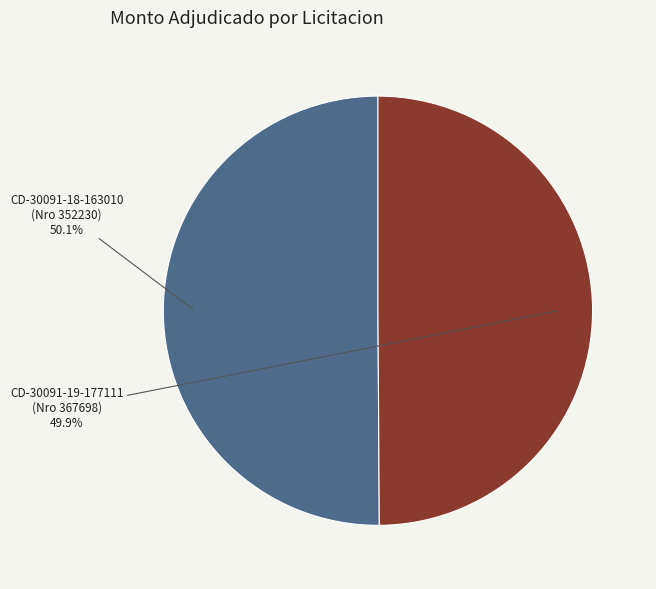

Does any single category account for the majority?

Yes